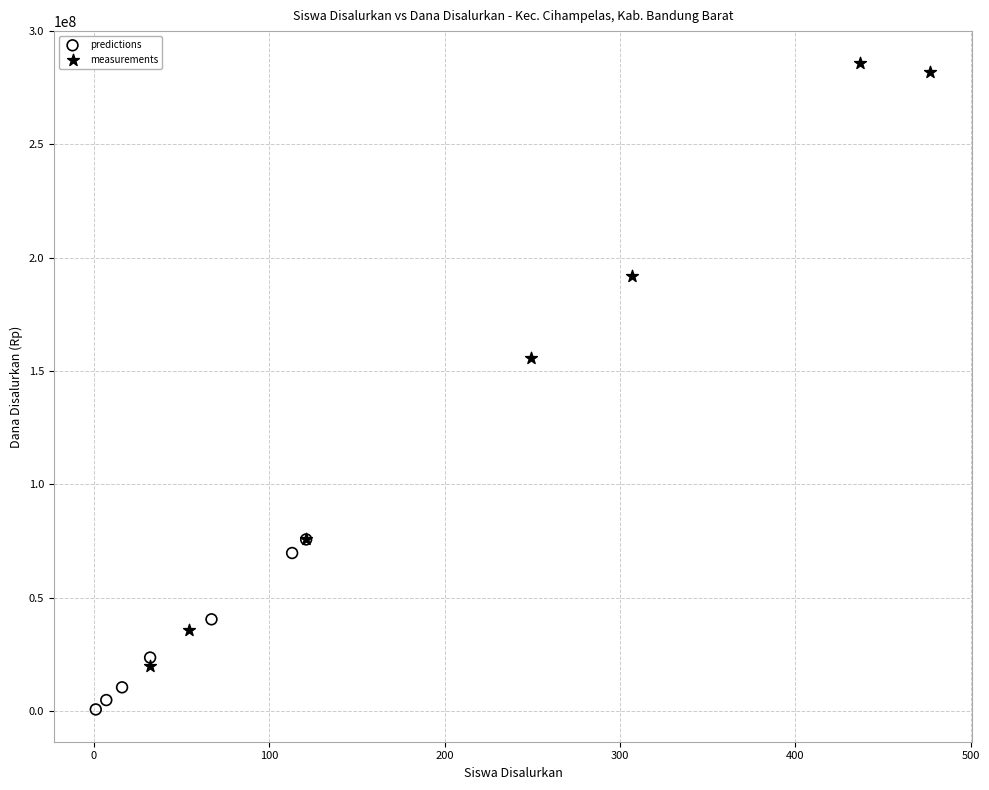

What are all the series names shown in the legend?

predictions, measurements